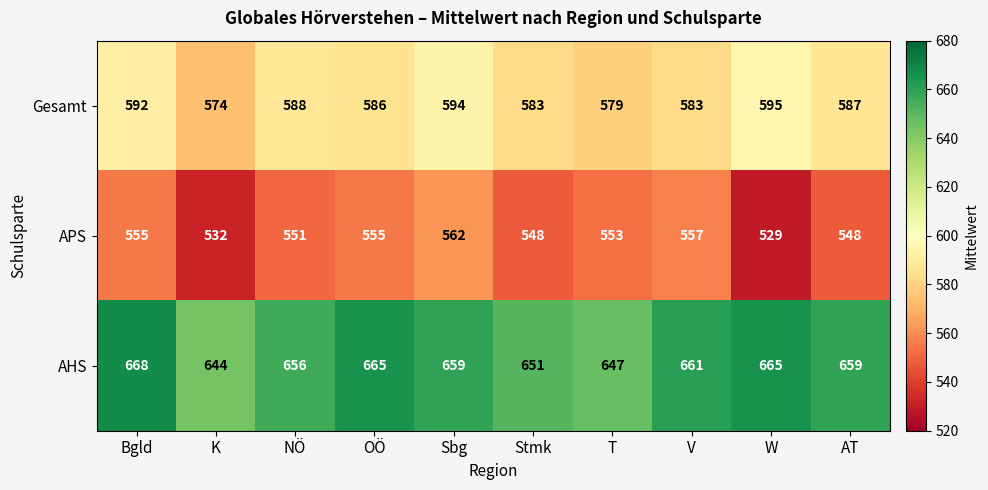

How many data points does each series have?

10